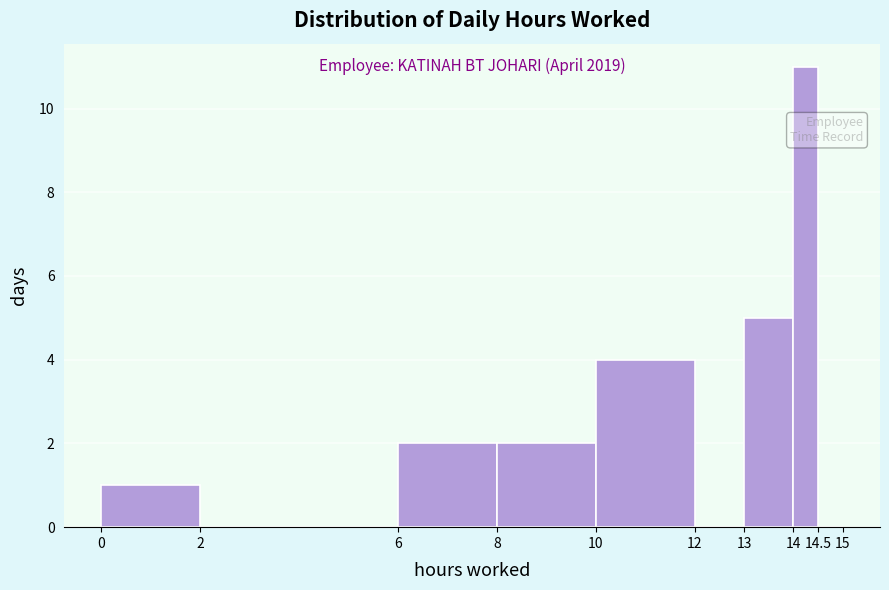

Over which range of the x-axis is the bar tallest?

14 to 14.5